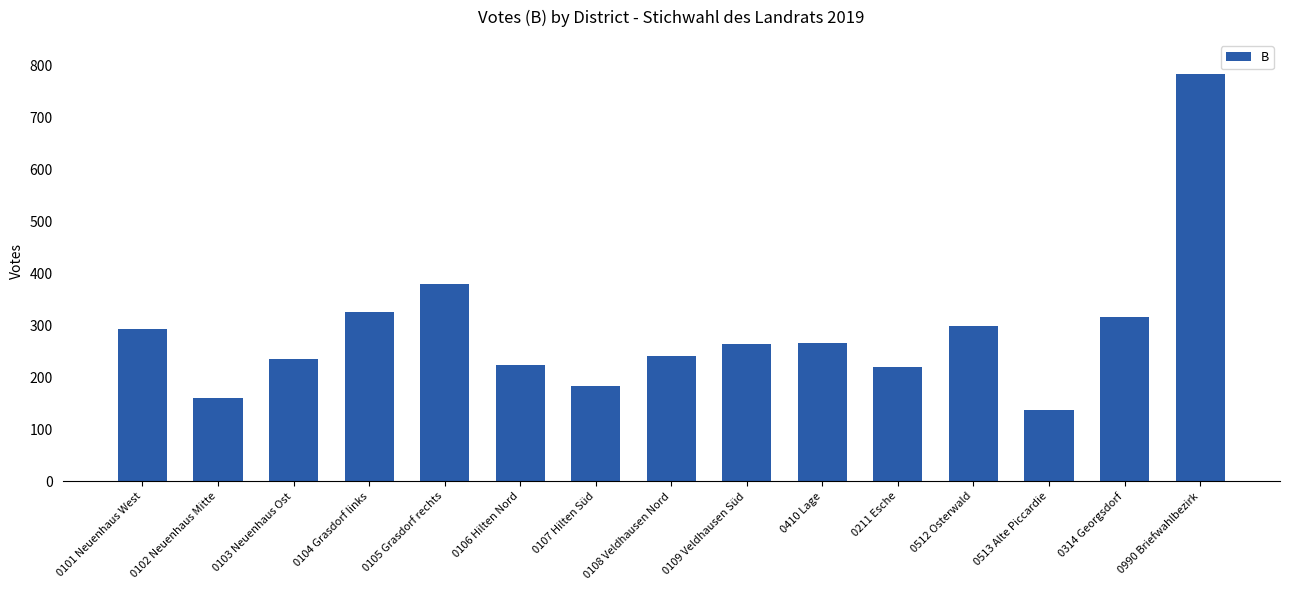

How many data points are less than 265?

7